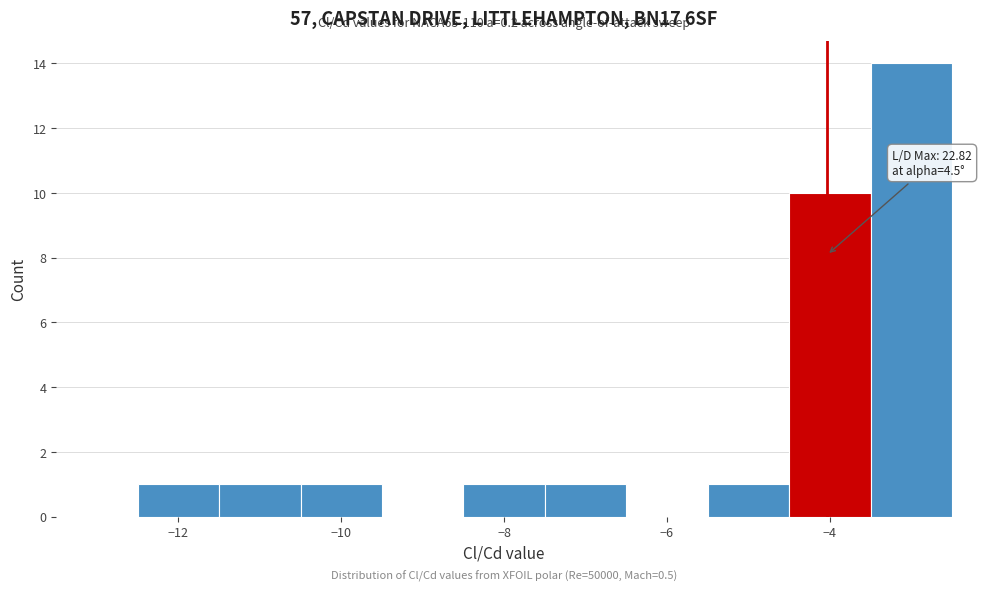

Over which range of the x-axis is the bar tallest?

-3.5 to -2.5